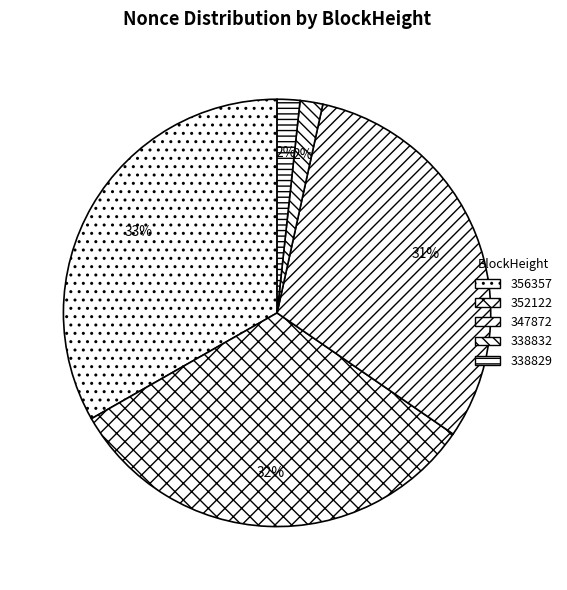

Is the sum of 347872 and 356357 greater than half?

Yes